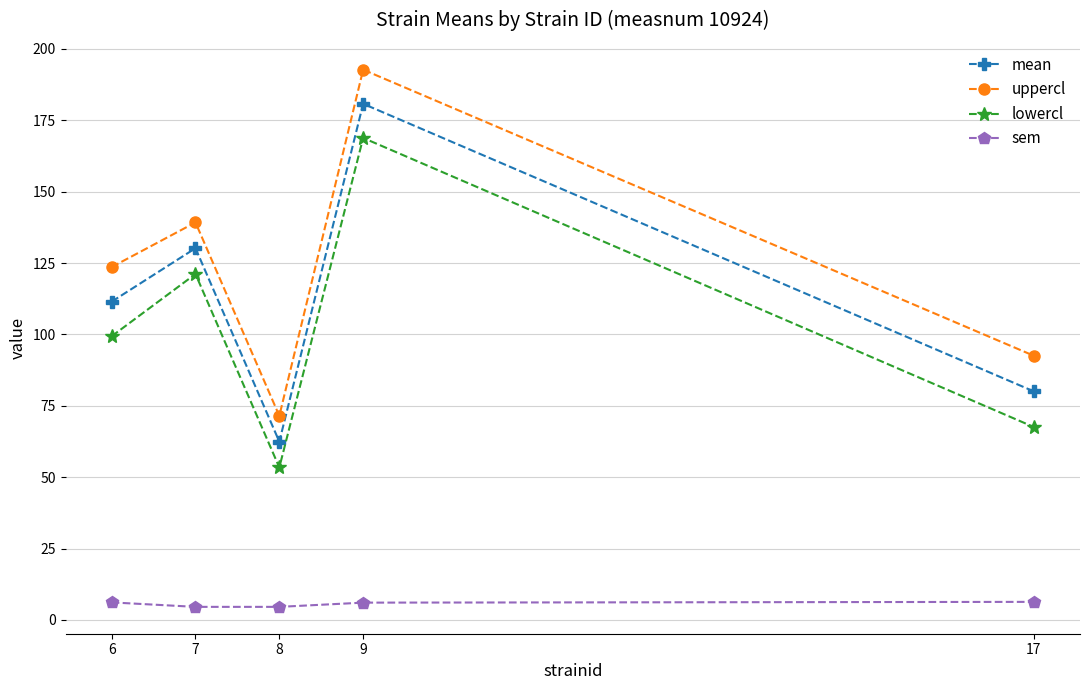

True or false: lowercl and mean intersect in this chart.

False